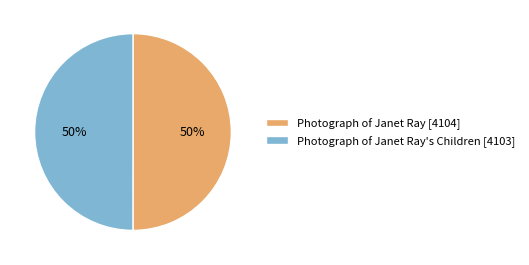

What is the ratio of the value at Photograph of Janet Ray's Children [4103] to the value at Photograph of Janet Ray [4104]?

1.0